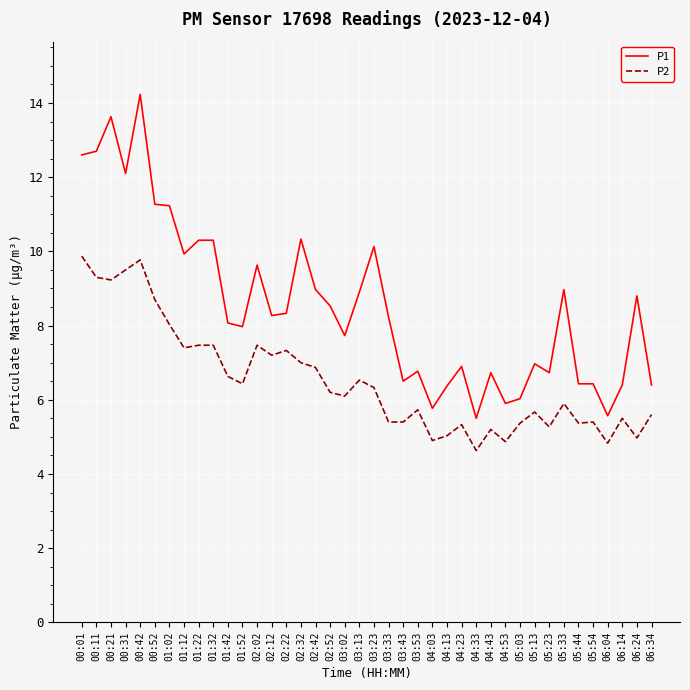

List the series in order of their peak value, lowest first.

P2, P1